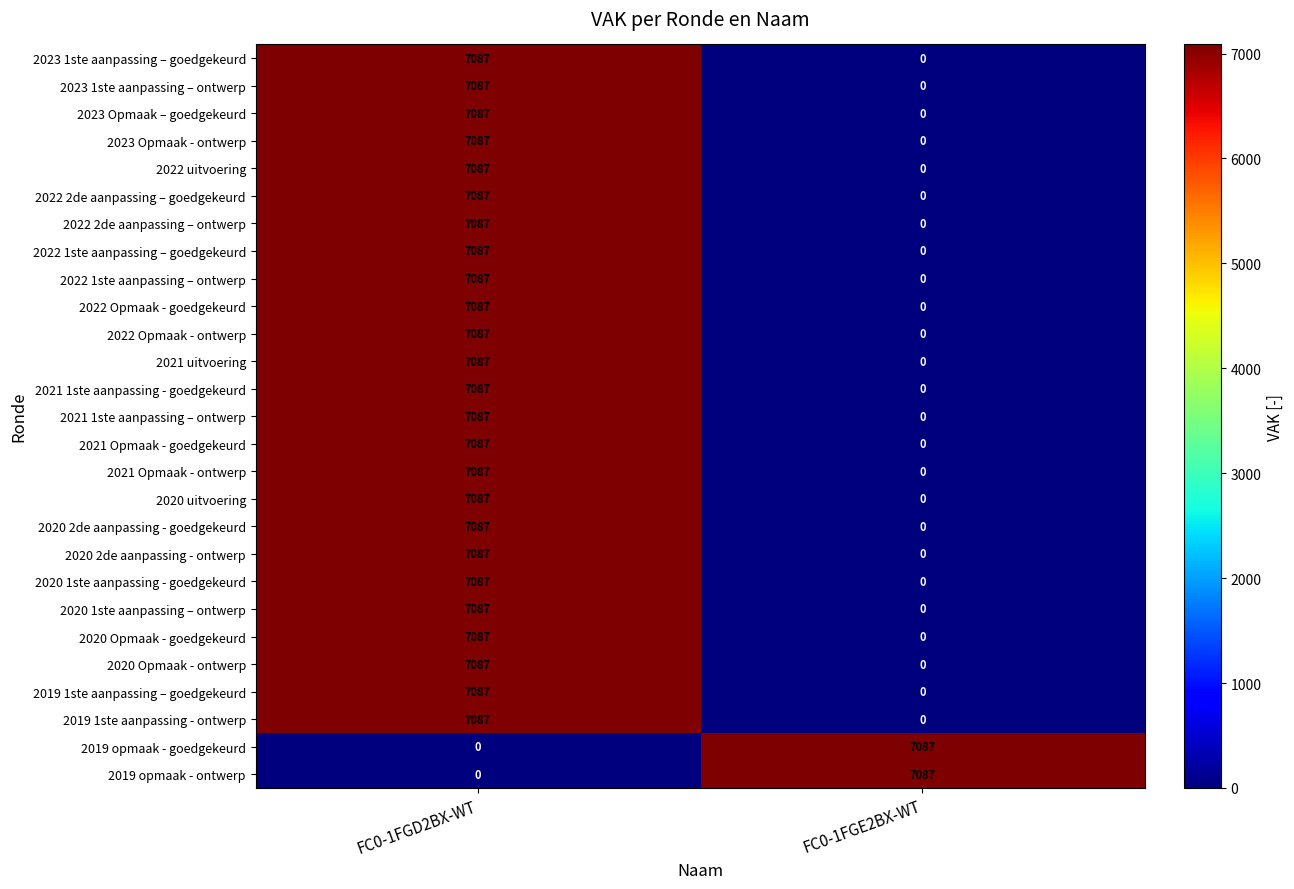

Where is 2020 1ste aanpassing - goedgekeurd nearest to the value 3543?

FC0-1FGE2BX-WT